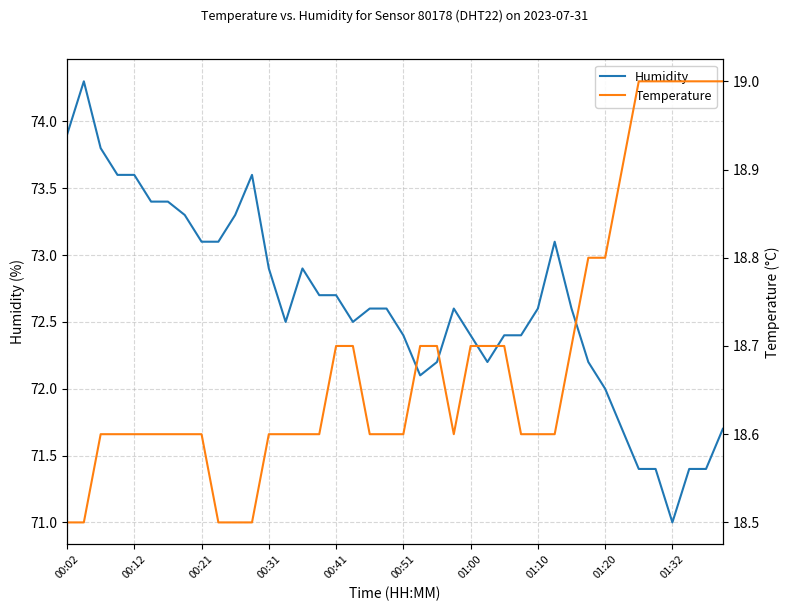

Which category has the highest value in the Temperature series?

34